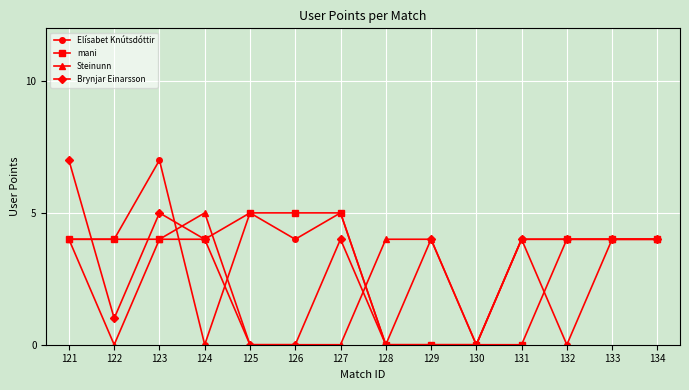

What is the highest value of the mani series?

5